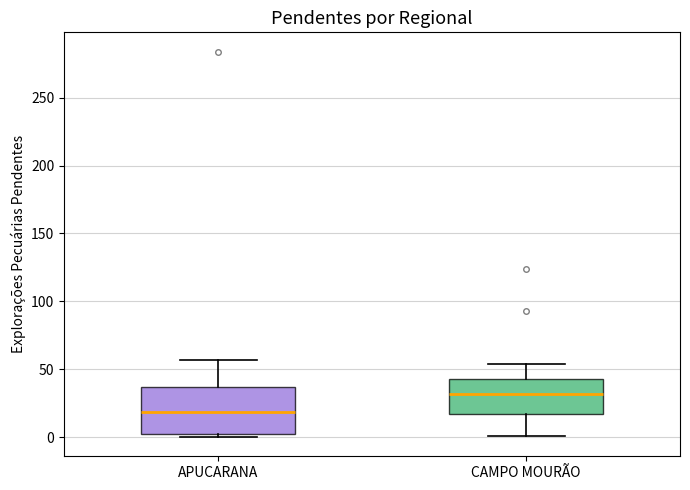

Reading left to right, read every box against the y-axis: the position of its median line, the range the box covers, and the ends of its whiskers. The values are not printed on the chart, so give them approximately, as read against the axis.

APUCARANA: median 20, box 0 to 35, whiskers 0 (just below the box's lower edge) to 55
CAMPO MOURÃO: median 30, box 15 to 45, whiskers 0 to 55